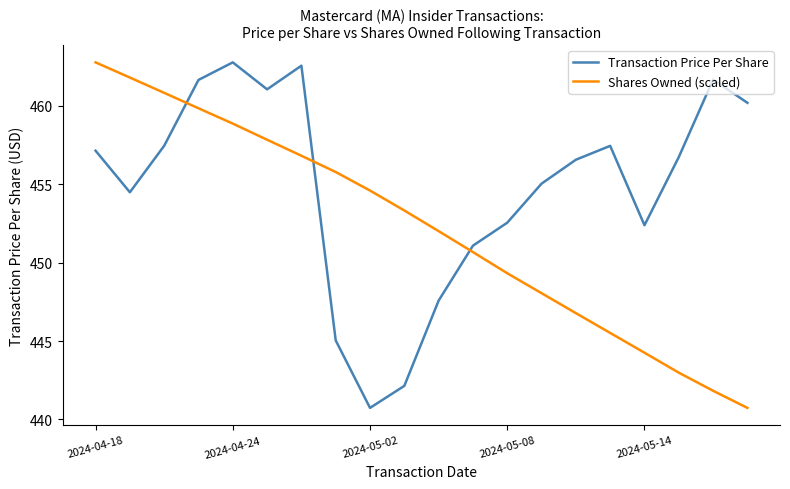

Reading left to right, list all the values displayed in this chart.

Transaction Price Per Share: 457.1	454.5	457.5	461.7	462.8	461.1	462.6	445.0	440.7	442.1	447.6	451.1	452.6	455.0	456.6	457.5	452.4	456.7	461.7	460.2
Shares Owned (scaled): 462.8	461.8	460.8	459.9	458.9	457.8	456.8	455.8	454.6	453.3	452.0	450.7	449.3	448.1	446.8	445.5	444.3	443.0	441.8	440.7